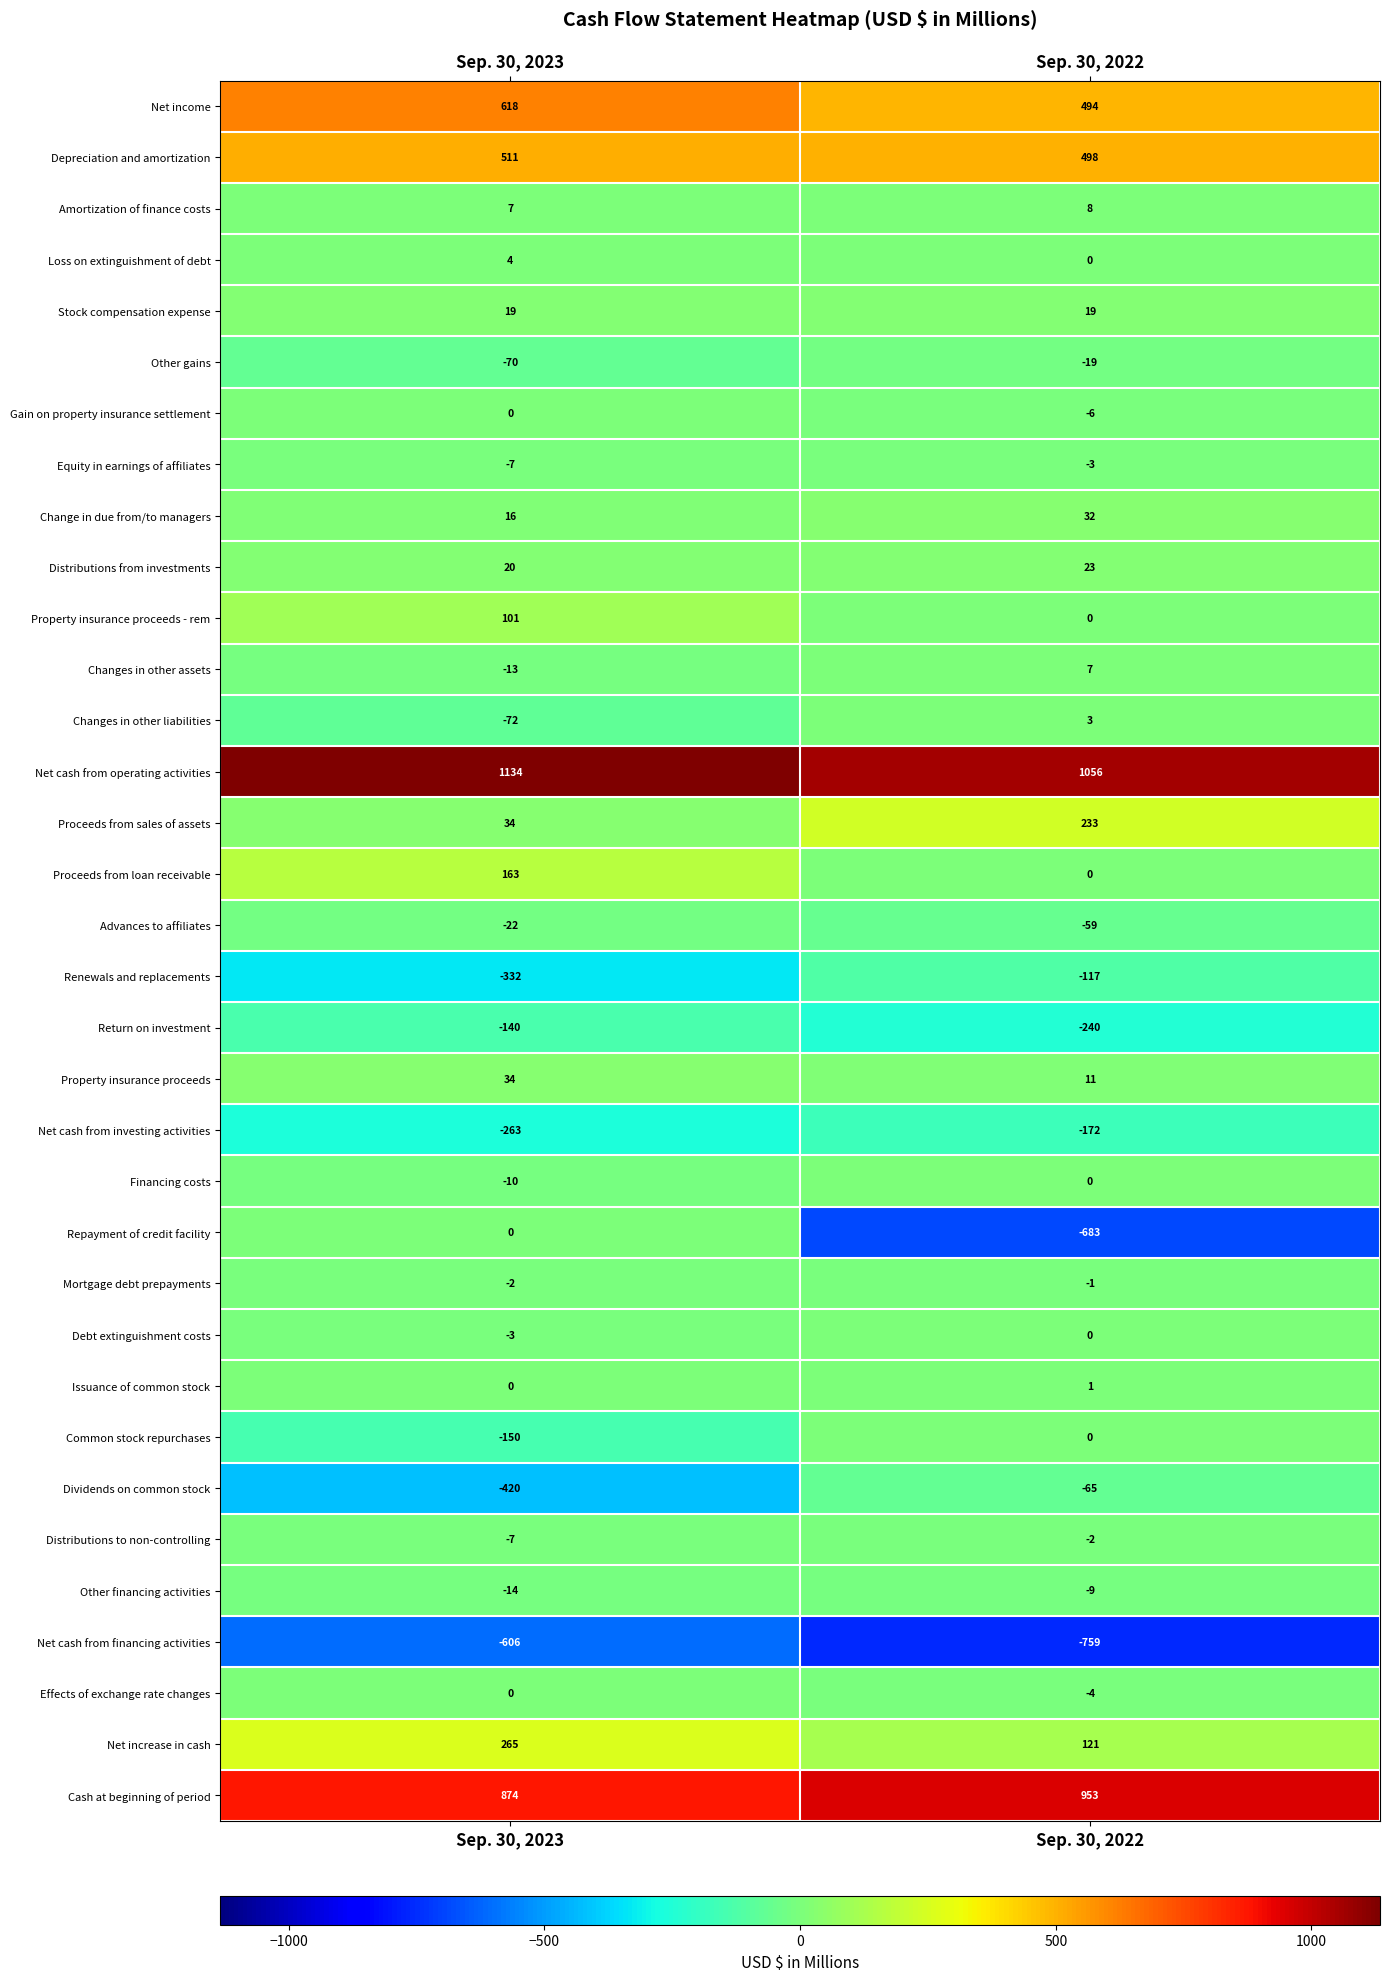

At which label does Common stock repurchases reach its peak?

Sep. 30, 2022